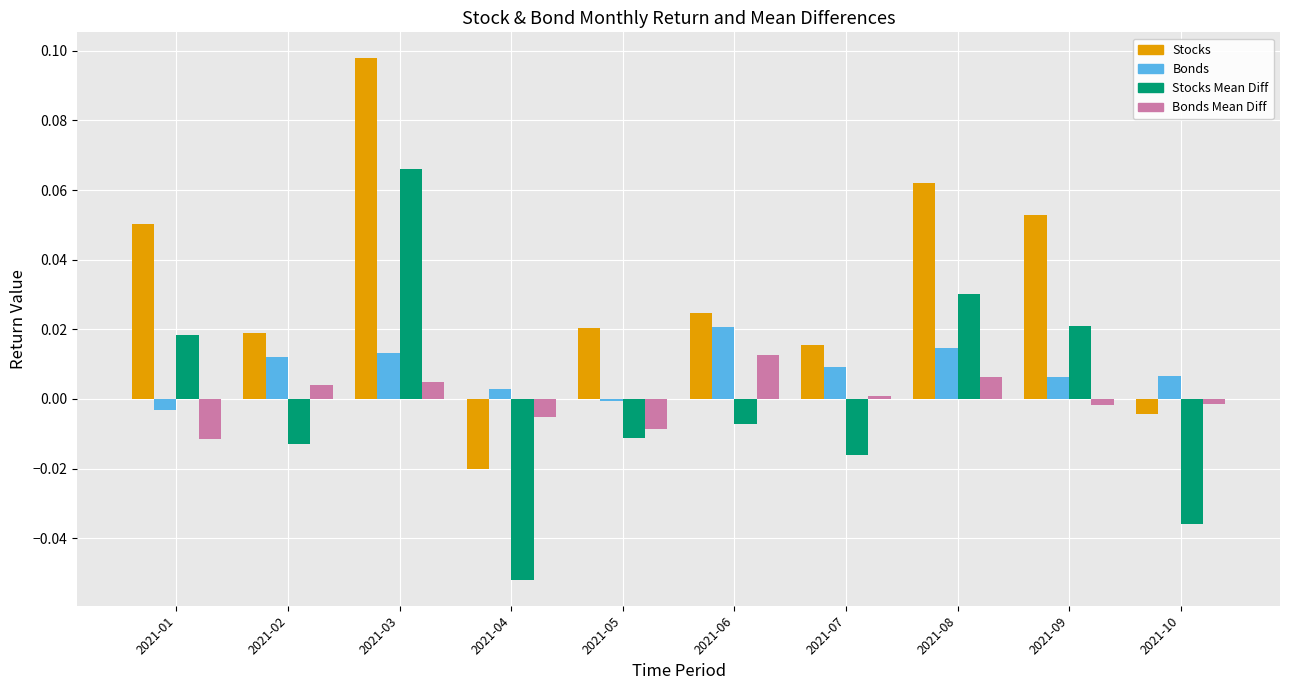

Which series has the largest total across all categories?

Stocks